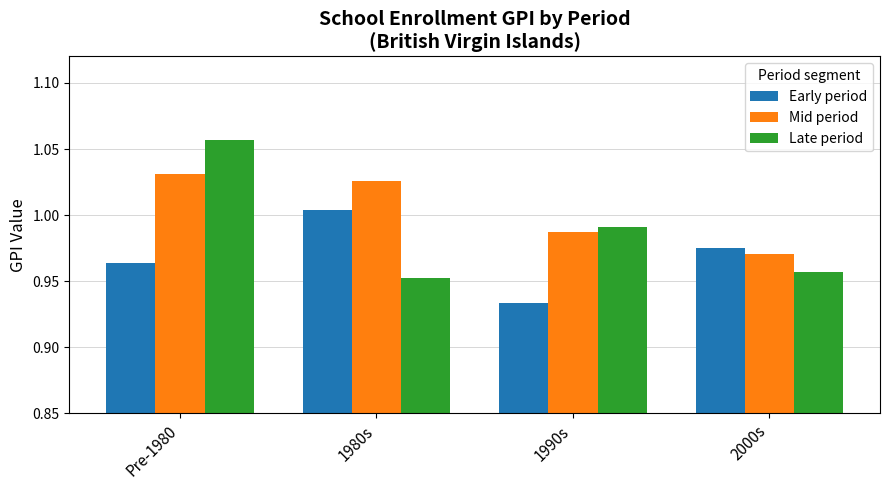

At which label is Mid period closest to 1?

1990s